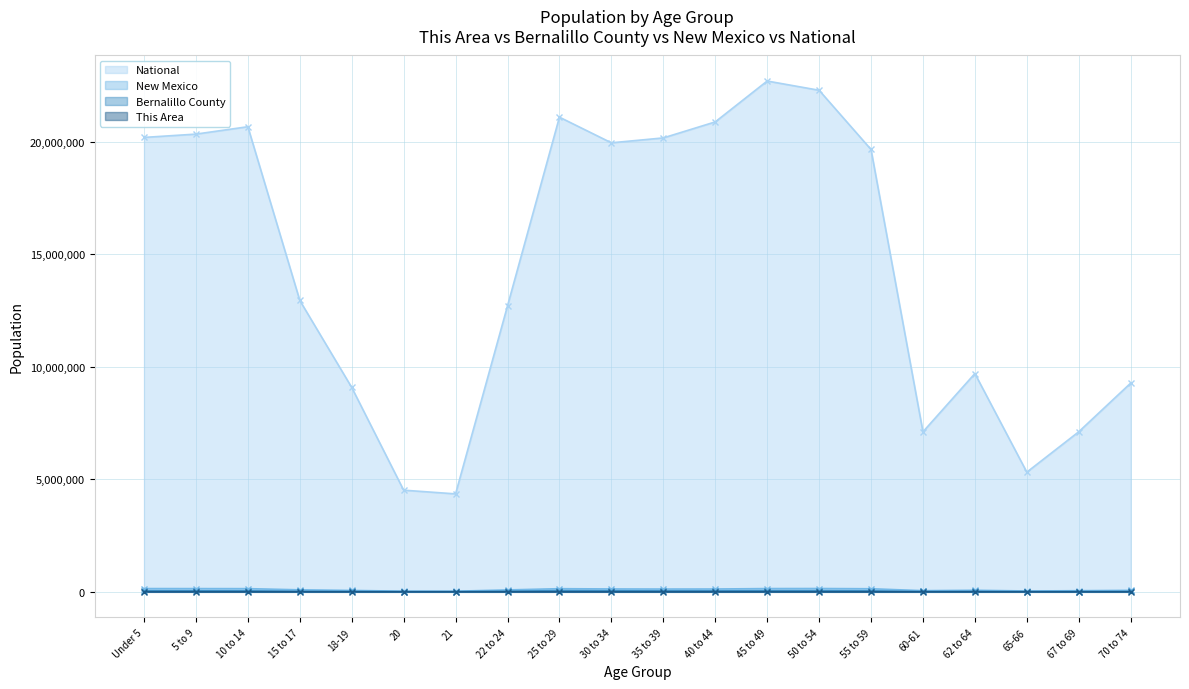

What is the average value of the New Mexico series?

97036